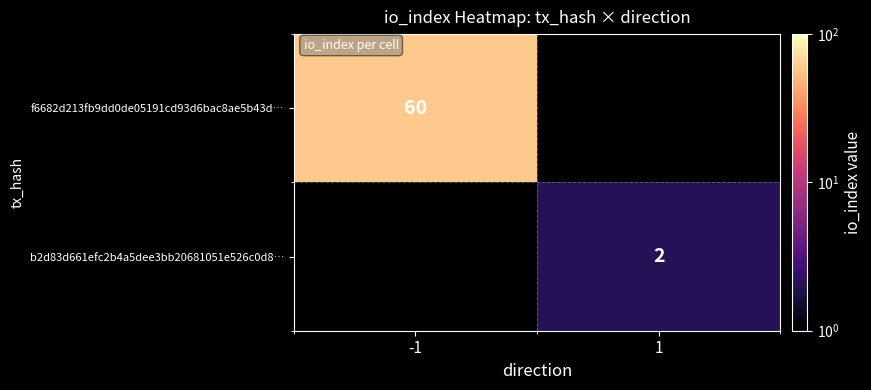

True or false: b2d83d661efc2b4a5dee3bb20681051e526c0d8… has a value of 3.1 at 1.

False